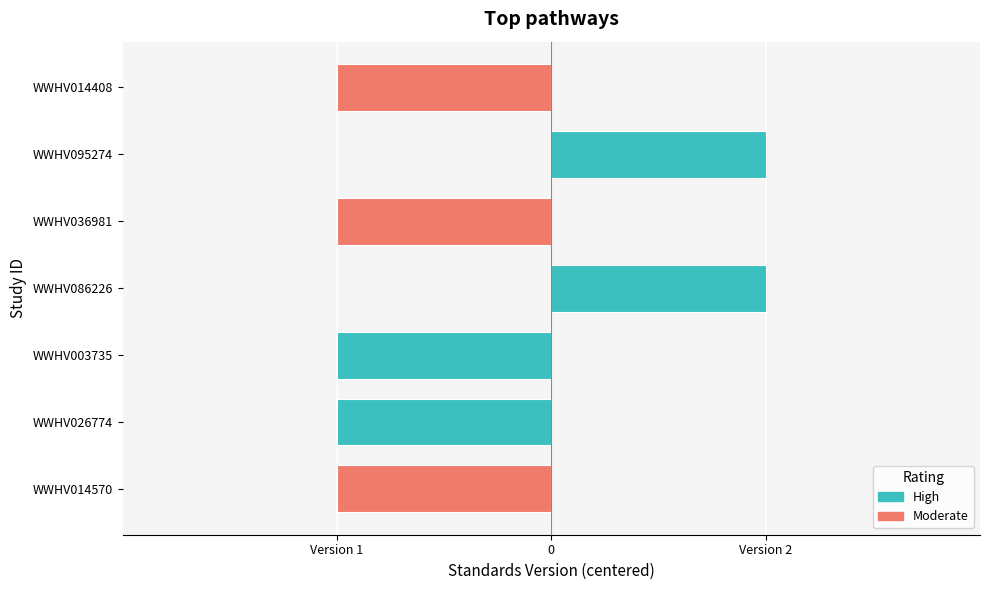

Between WWHV086226 and WWHV014570, which is larger?

WWHV086226